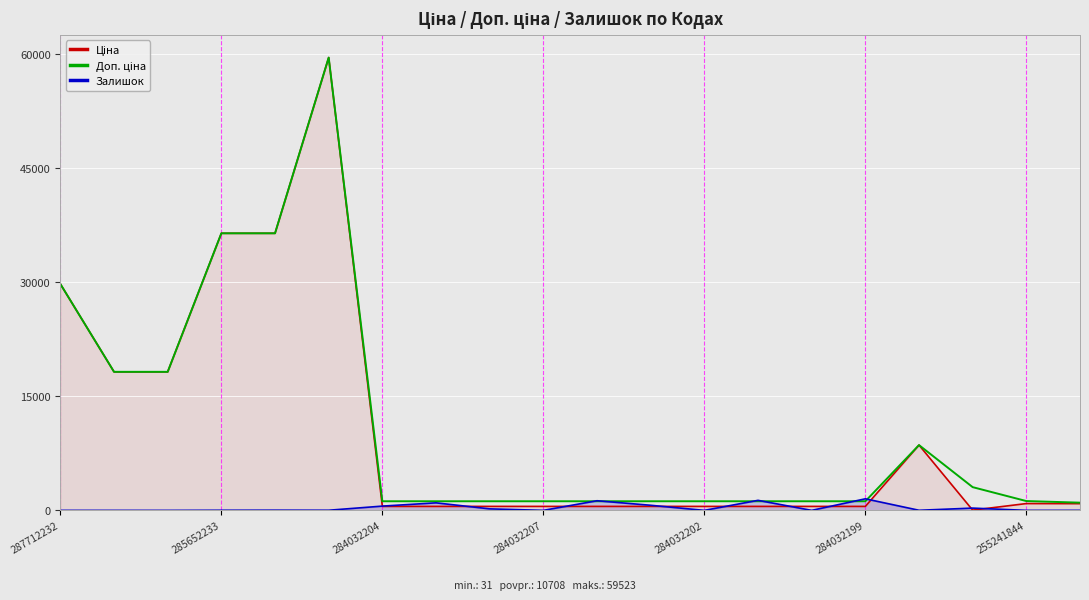

Between 11 and 17, which is larger?

11